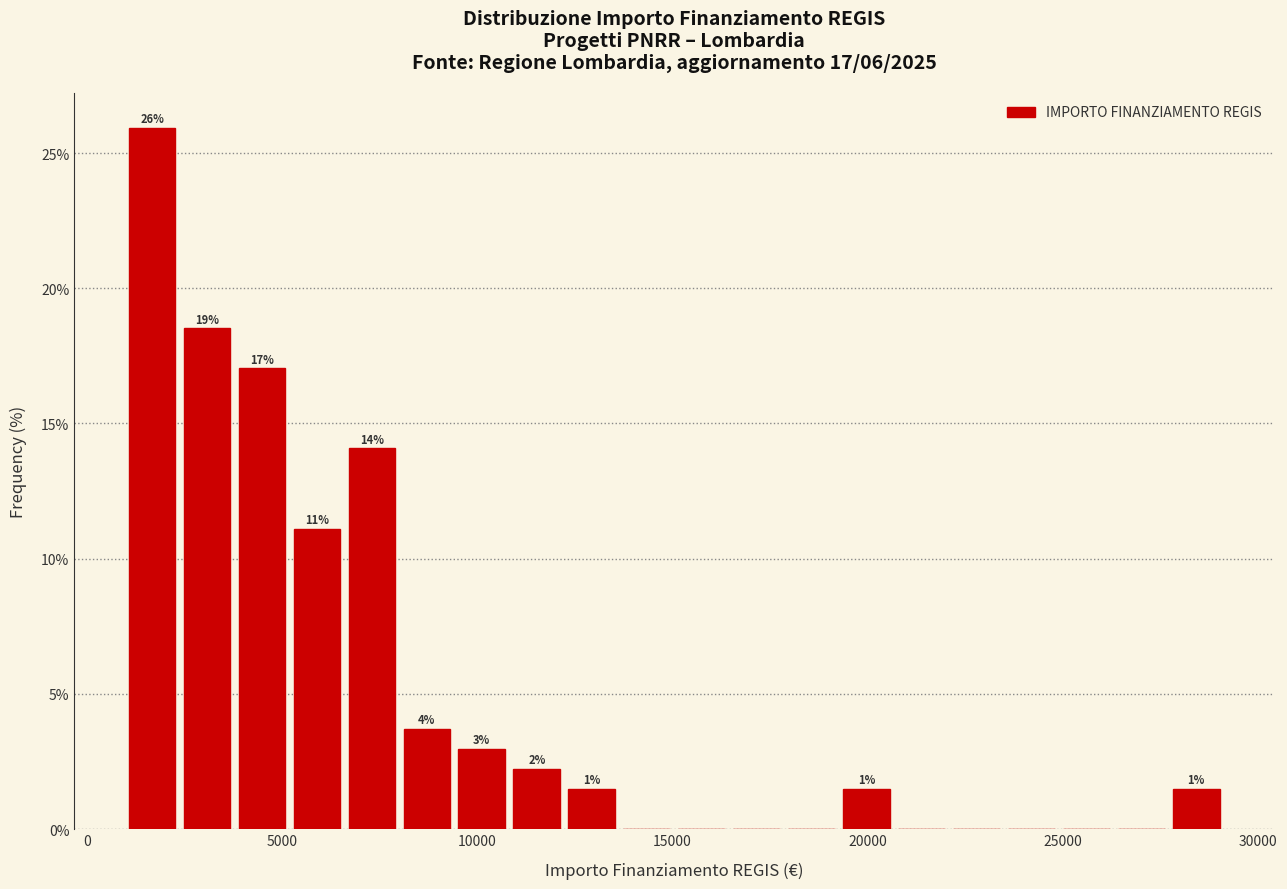

Read against the x-axis, roughly where is the centre of the tallest bar?

1500